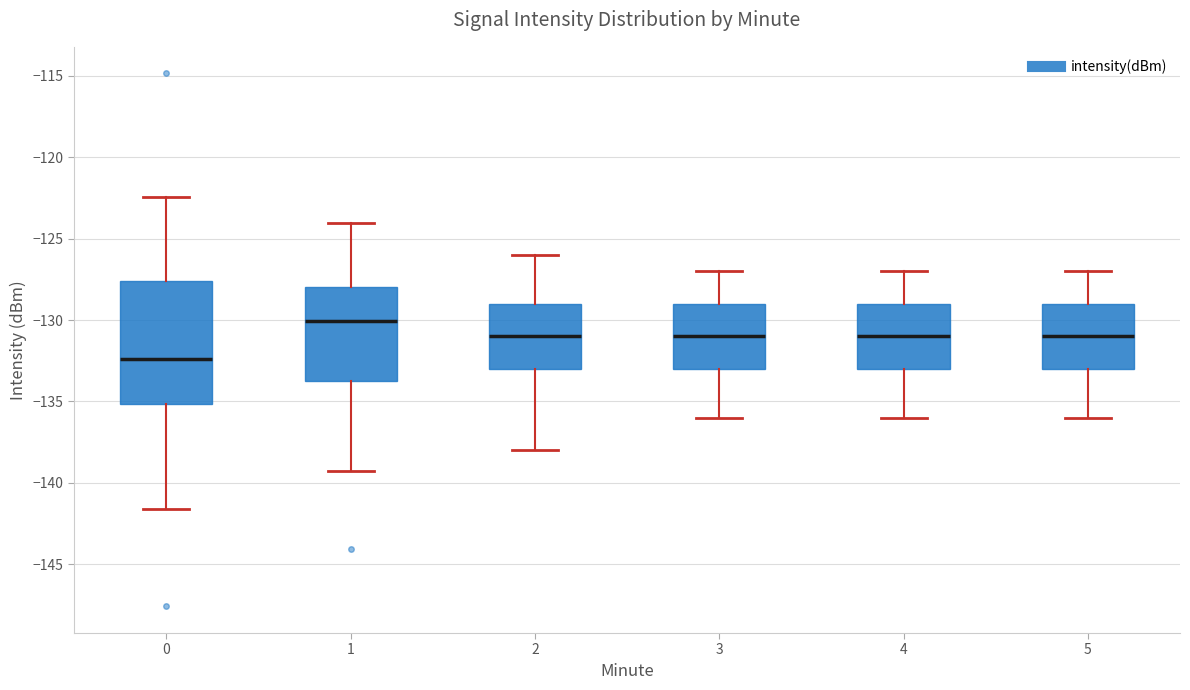

Where does the median line of the box at x = 0 sit on the y-axis? The values are not printed on the chart, so give them approximately, as read against the axis.

-132.5